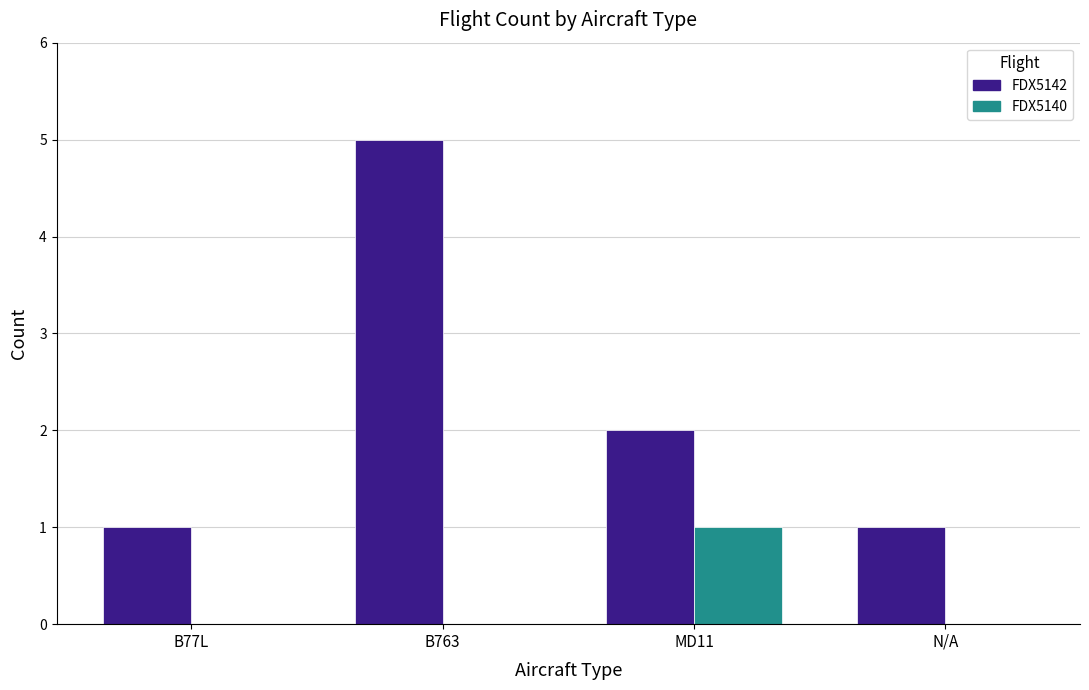

Reading left to right, what are all the values shown in this chart?

FDX5142: B77L=1	B763=5	MD11=2	N/A=1
FDX5140: B77L=0	B763=0	MD11=1	N/A=0